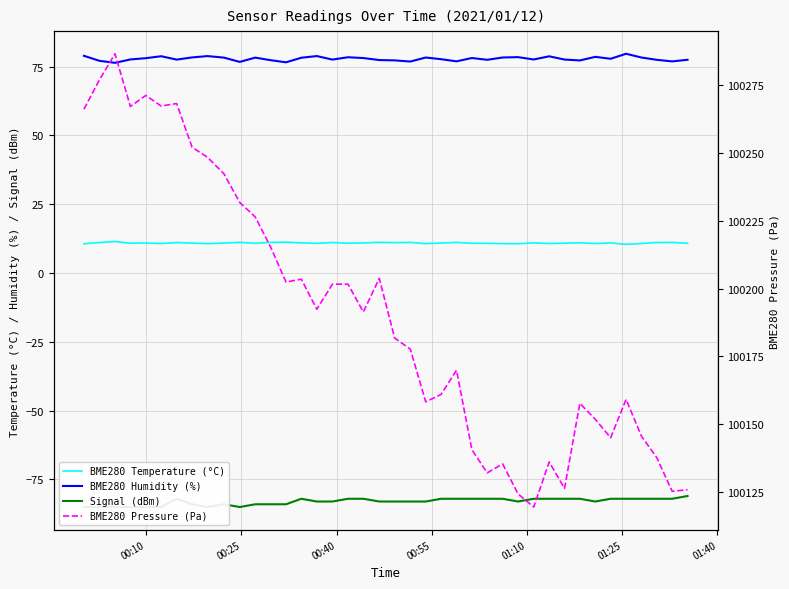

True or false: Signal (dBm) has more than 1 interior local peaks.

True